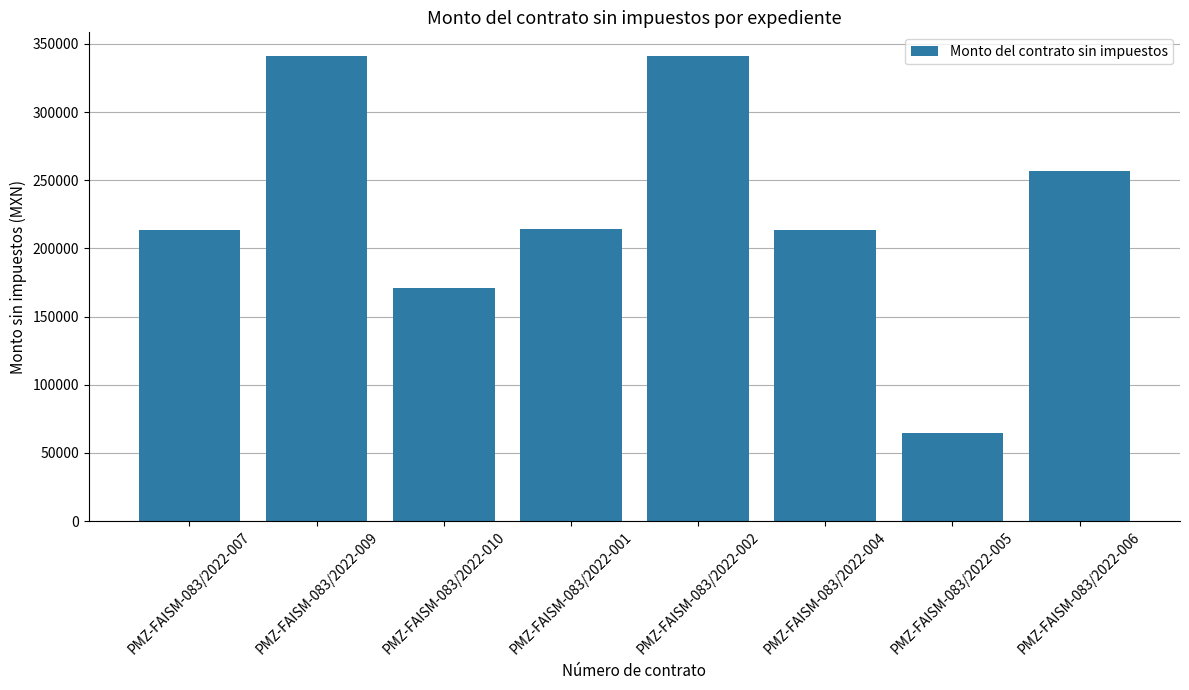

What value does the data have at PMZ-FAISM-083/2022-005?

64537.0